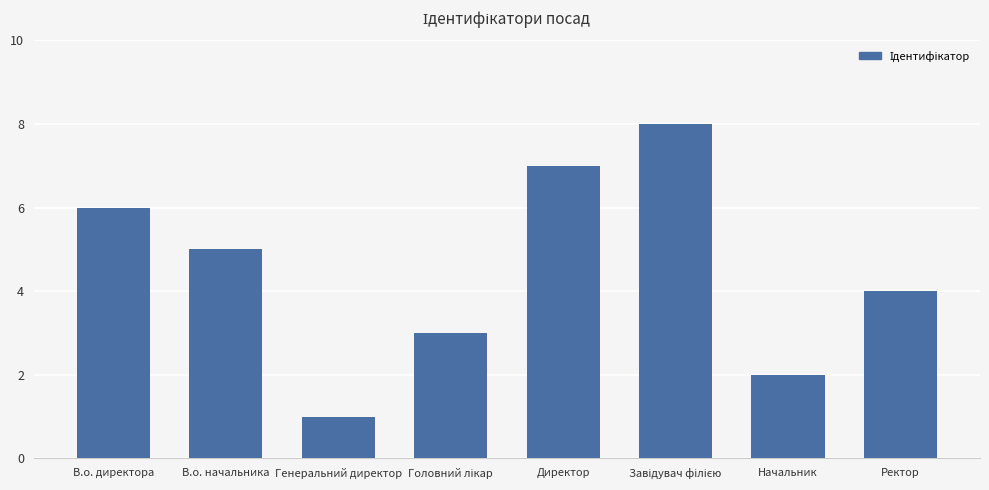

What is the difference between the second highest and second lowest values?

5